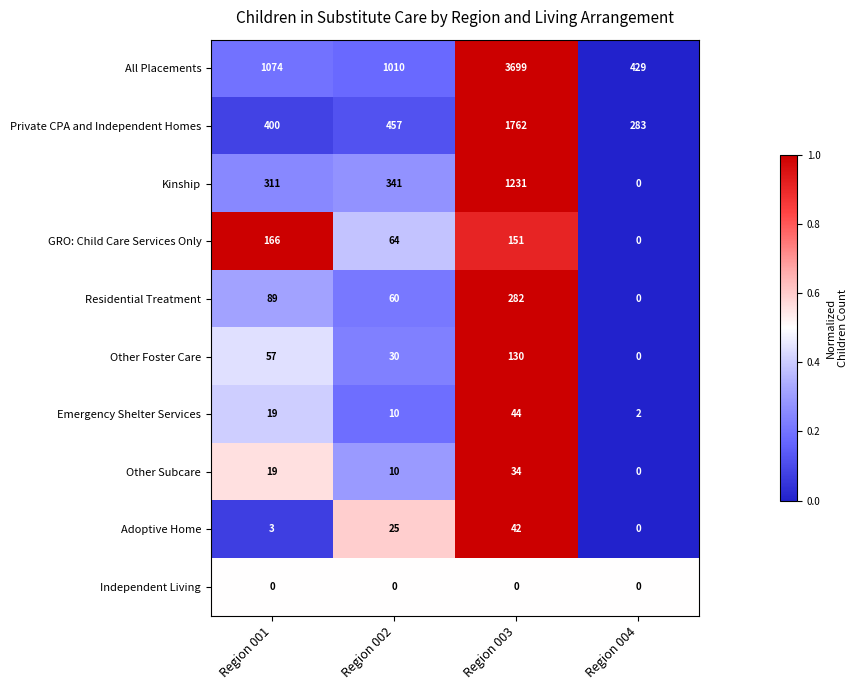

Which series has the largest total across all categories?

All Placements